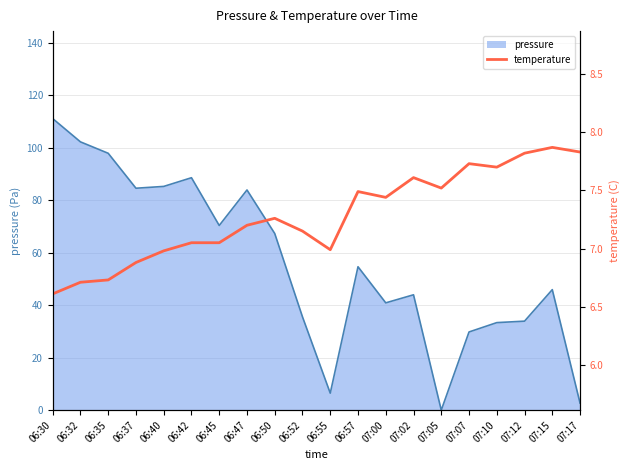

The pressure series shows 15.9 at 06:45. True or false?

False